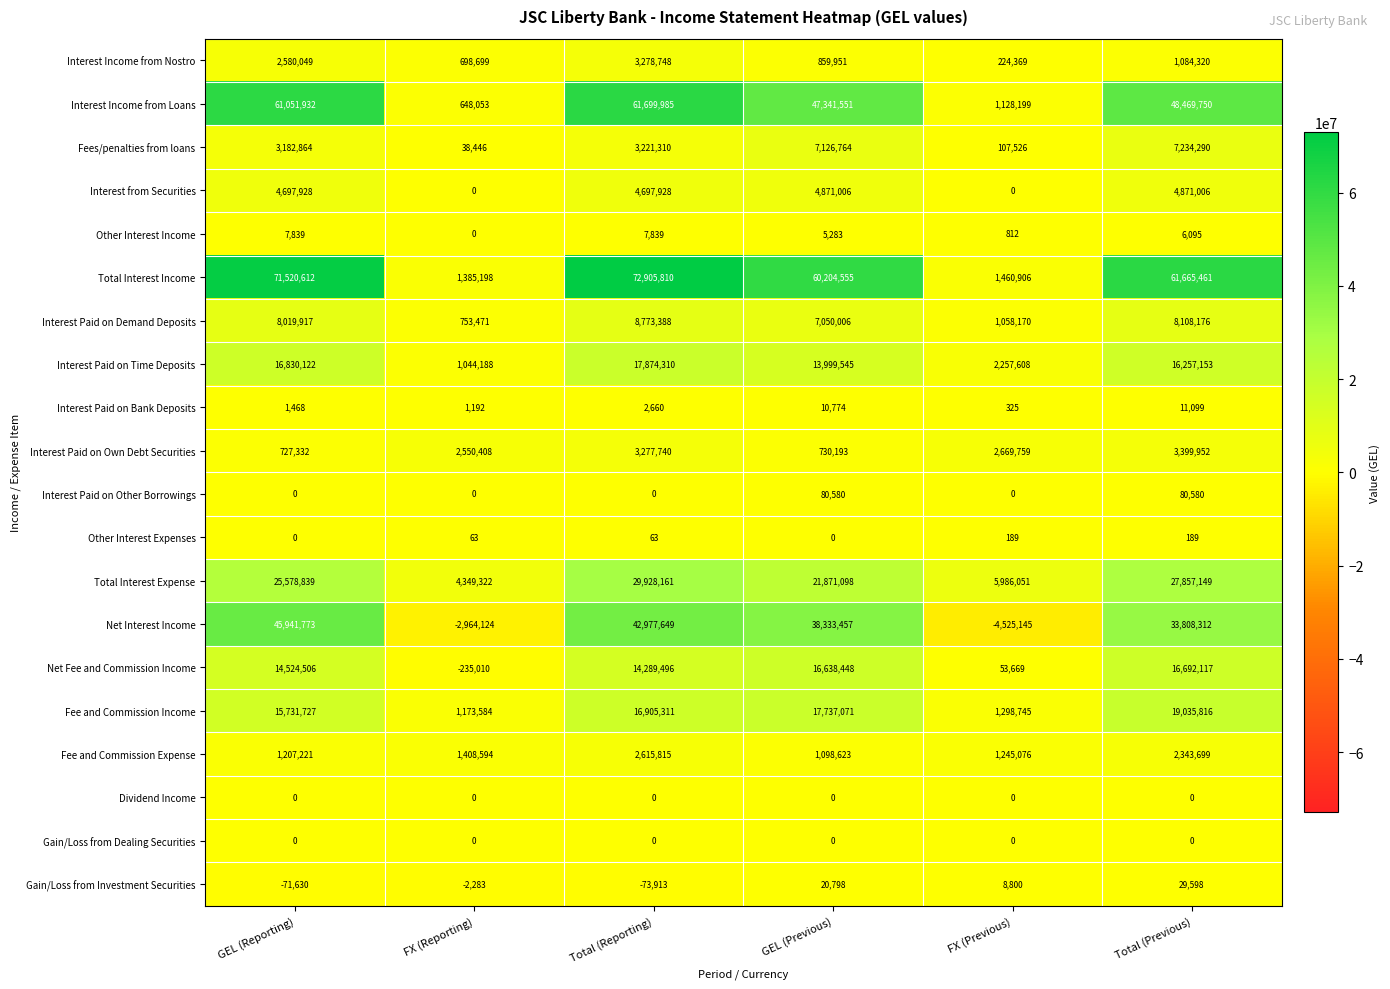

Is it true that Net Interest Income equals 72277203 at GEL (Reporting)?

False